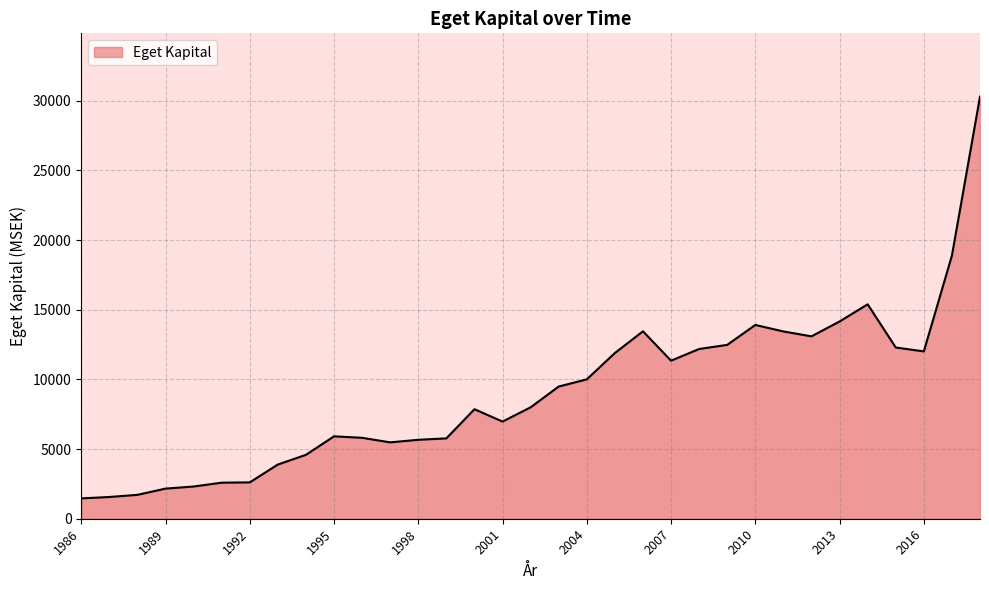

What is the smallest value displayed?

1459.3